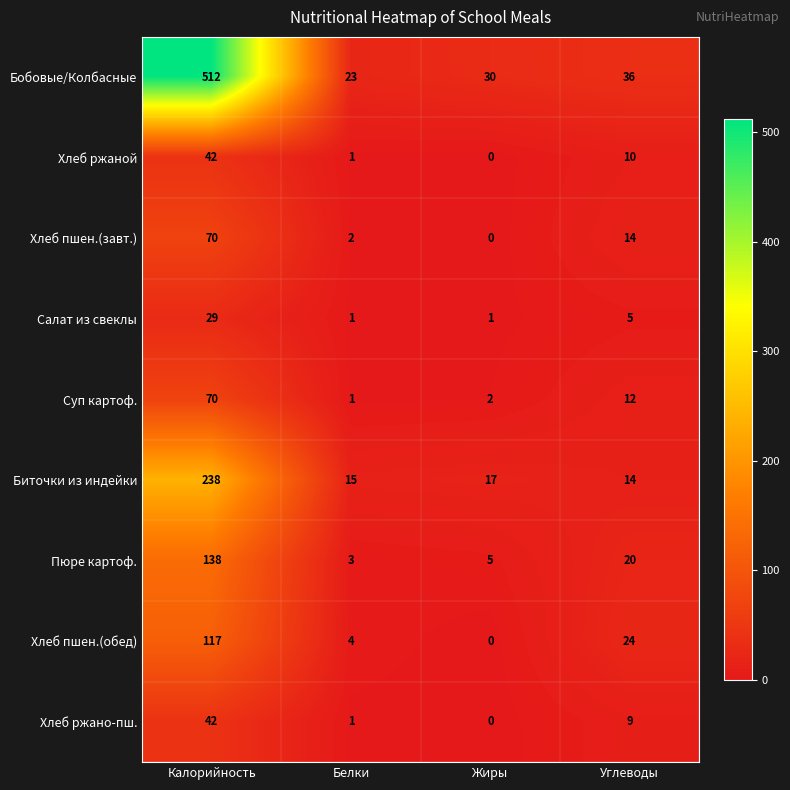

How many categories are shown in the chart?

4